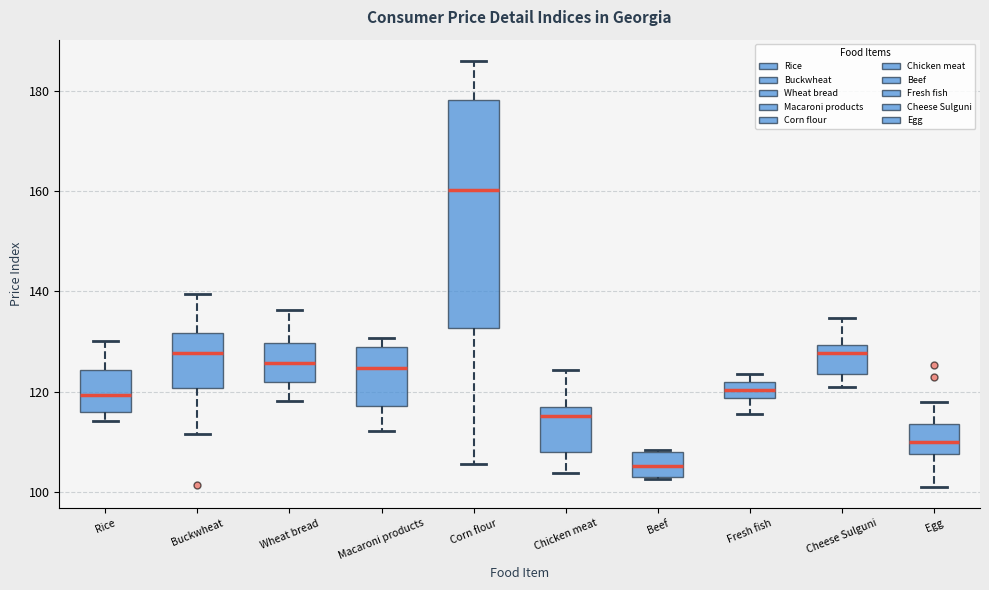

Where is the lower edge of the box for Macaroni products on the y-axis? The values are not printed on the chart, so give them approximately, as read against the axis.

118